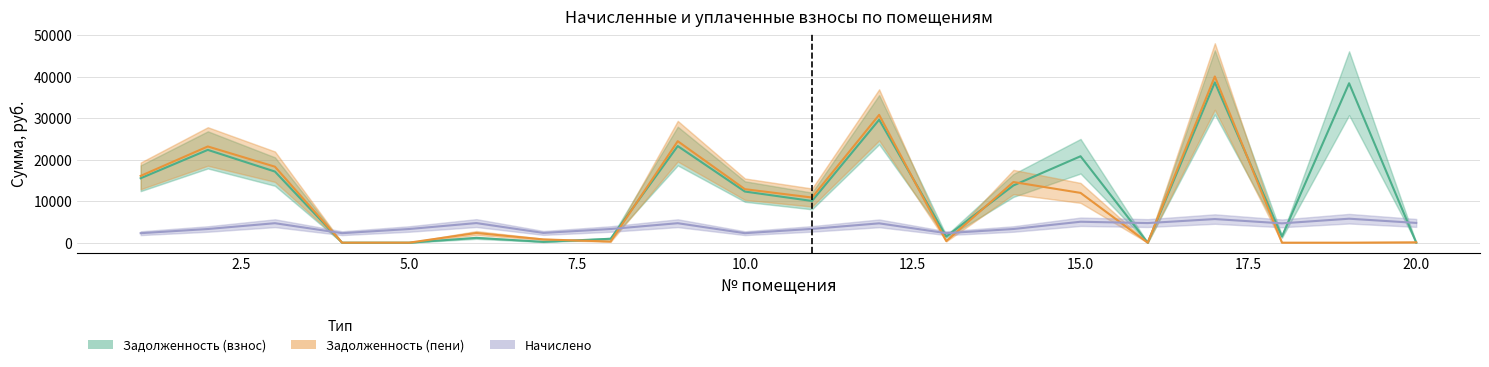

Which series has the largest total across all categories?

zadolzhennost